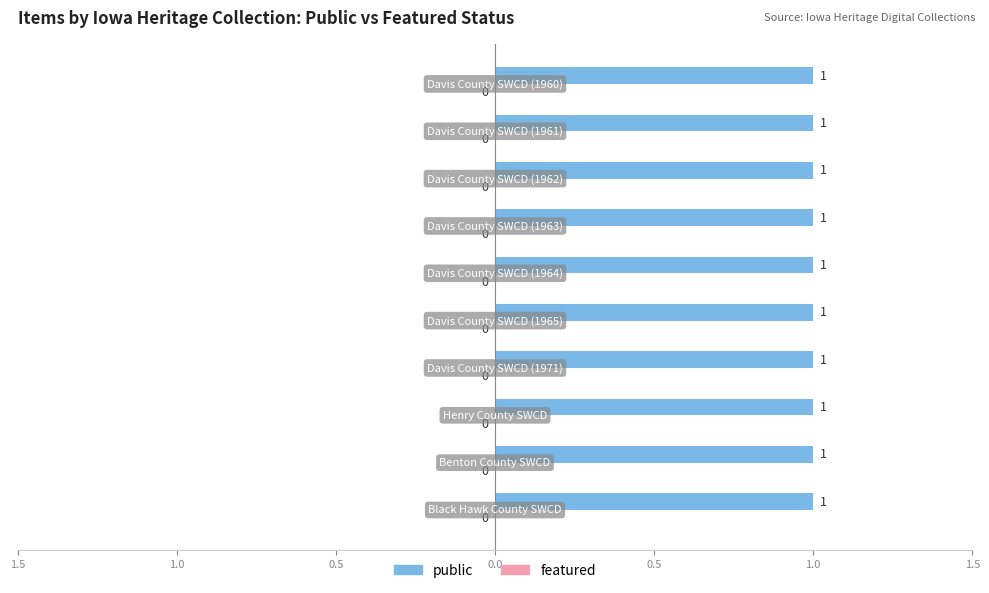

Reading right to left, transcribe all the data shown in this chart.

public: Davis County SWCD (1960)=1	Davis County SWCD (1961)=1	Davis County SWCD (1962)=1	Davis County SWCD (1963)=1	Davis County SWCD (1964)=1	Davis County SWCD (1965)=1	Davis County SWCD (1971)=1	Henry County SWCD=1	Benton County SWCD=1	Black Hawk County SWCD=1
featured: Davis County SWCD (1960)=0	Davis County SWCD (1961)=0	Davis County SWCD (1962)=0	Davis County SWCD (1963)=0	Davis County SWCD (1964)=0	Davis County SWCD (1965)=0	Davis County SWCD (1971)=0	Henry County SWCD=0	Benton County SWCD=0	Black Hawk County SWCD=0